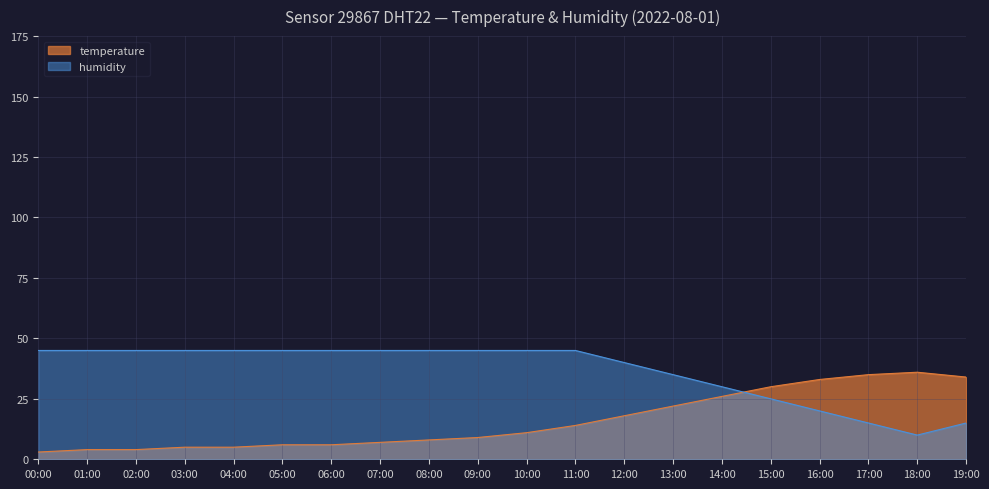

At how many categories does at least one series exceed 37?

13